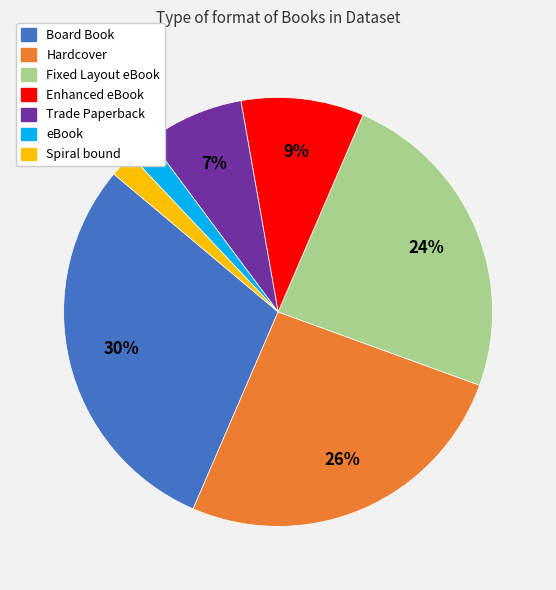

The Spiral bound slice represents 2% of the pie. True or false?

True